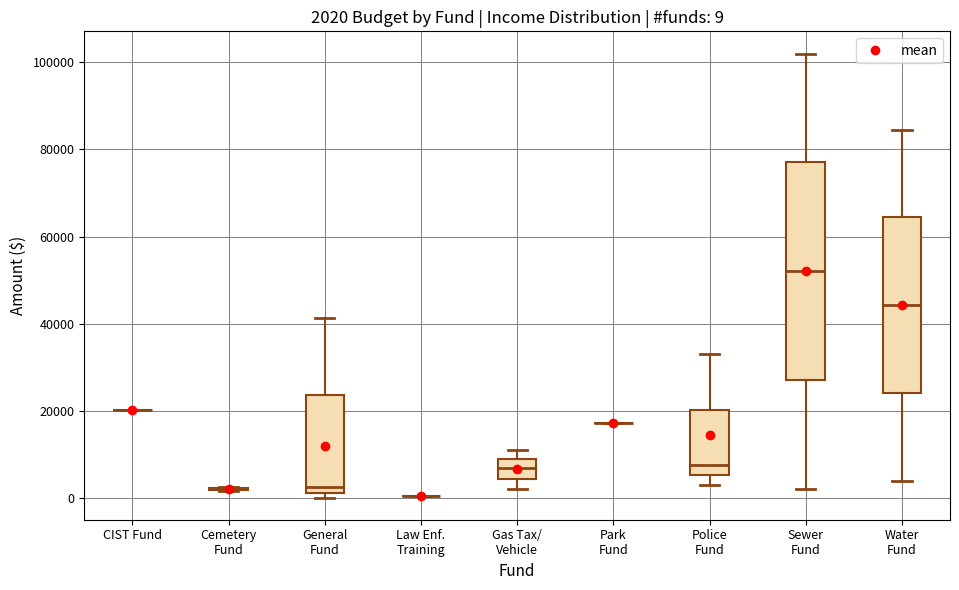

Which box is the tallest, from its lower edge to its upper edge?

Sewer Fund